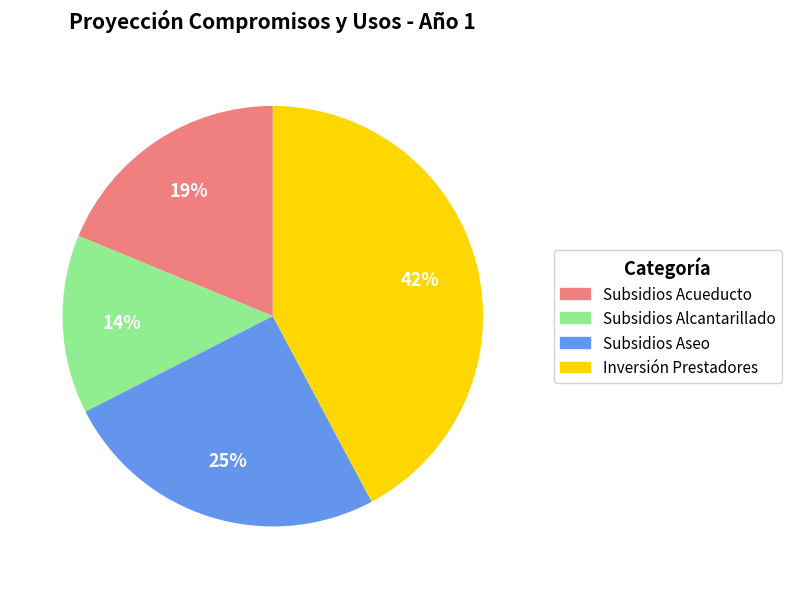

The Subsidios Aseo slice represents 31% of the pie. True or false?

False